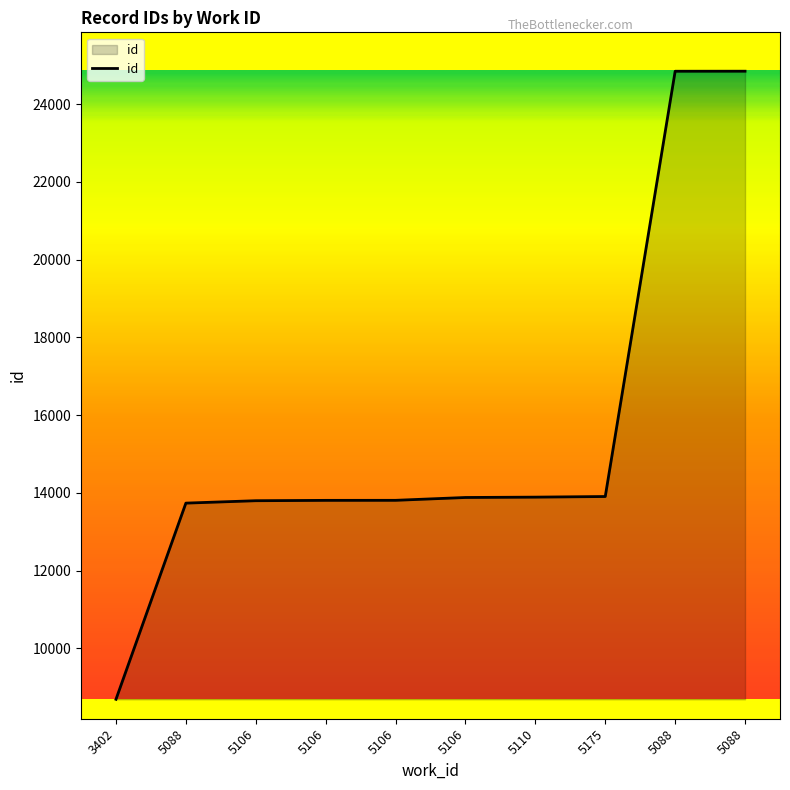

Does the chart have visible grid lines?

No